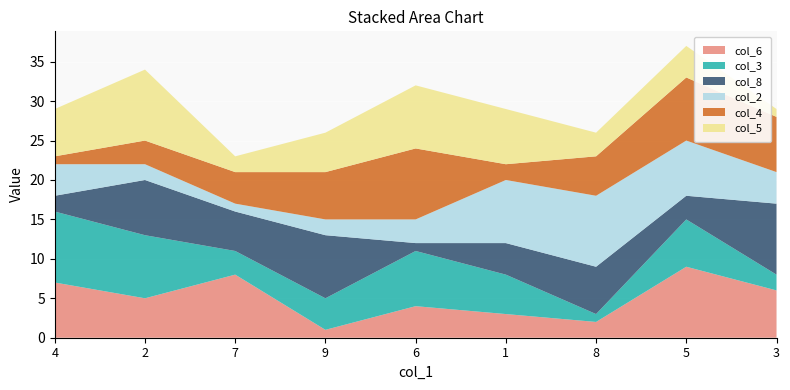

Reading left to right, extract all data points from this chart.

col_6: 7	5	8	1	4	3	2	9	6
col_3: 9	8	3	4	7	5	1	6	2
col_8: 2	7	5	8	1	4	6	3	9
col_2: 4	2	1	2	3	8	9	7	4
col_4: 1	3	4	6	9	2	5	8	7
col_5: 6	9	2	5	8	7	3	4	1